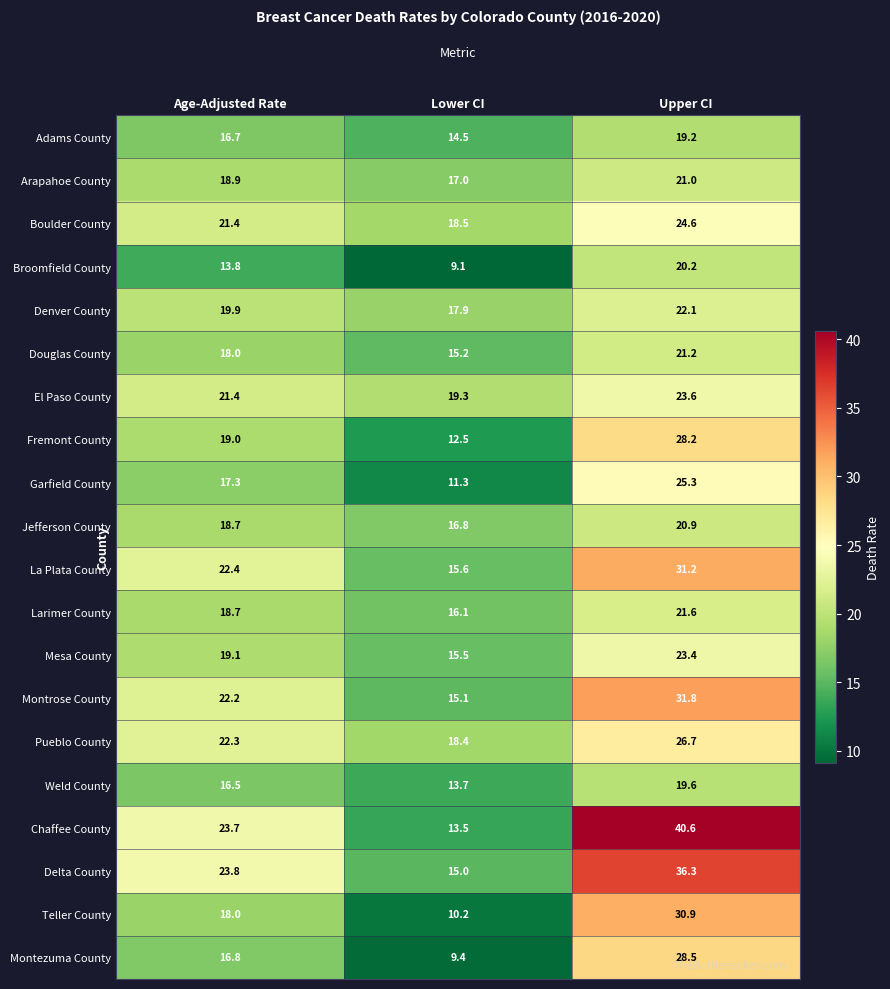

Which series has the largest total across all categories?

Chaffee County